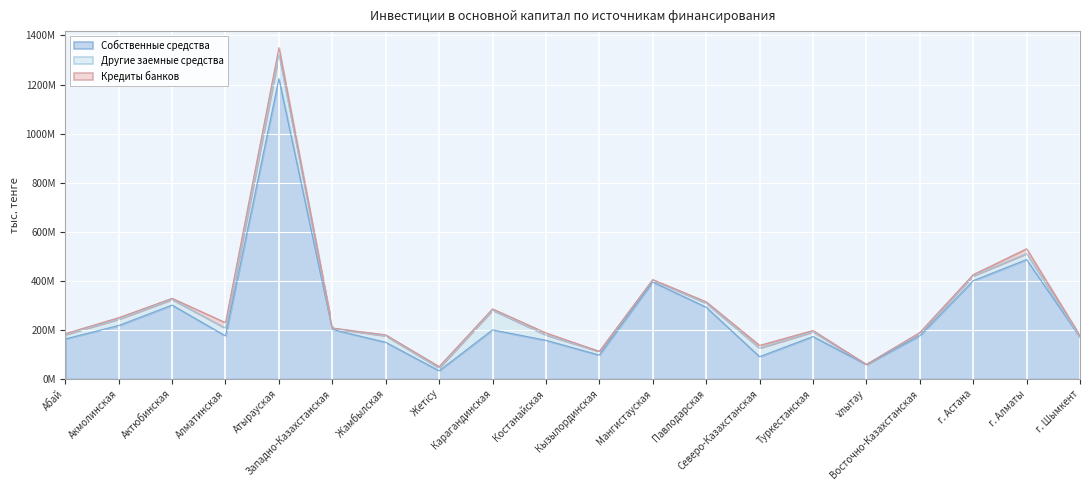

Which series changed the most between Ұлытау and Восточно-Казахстанская?

Собственные средства